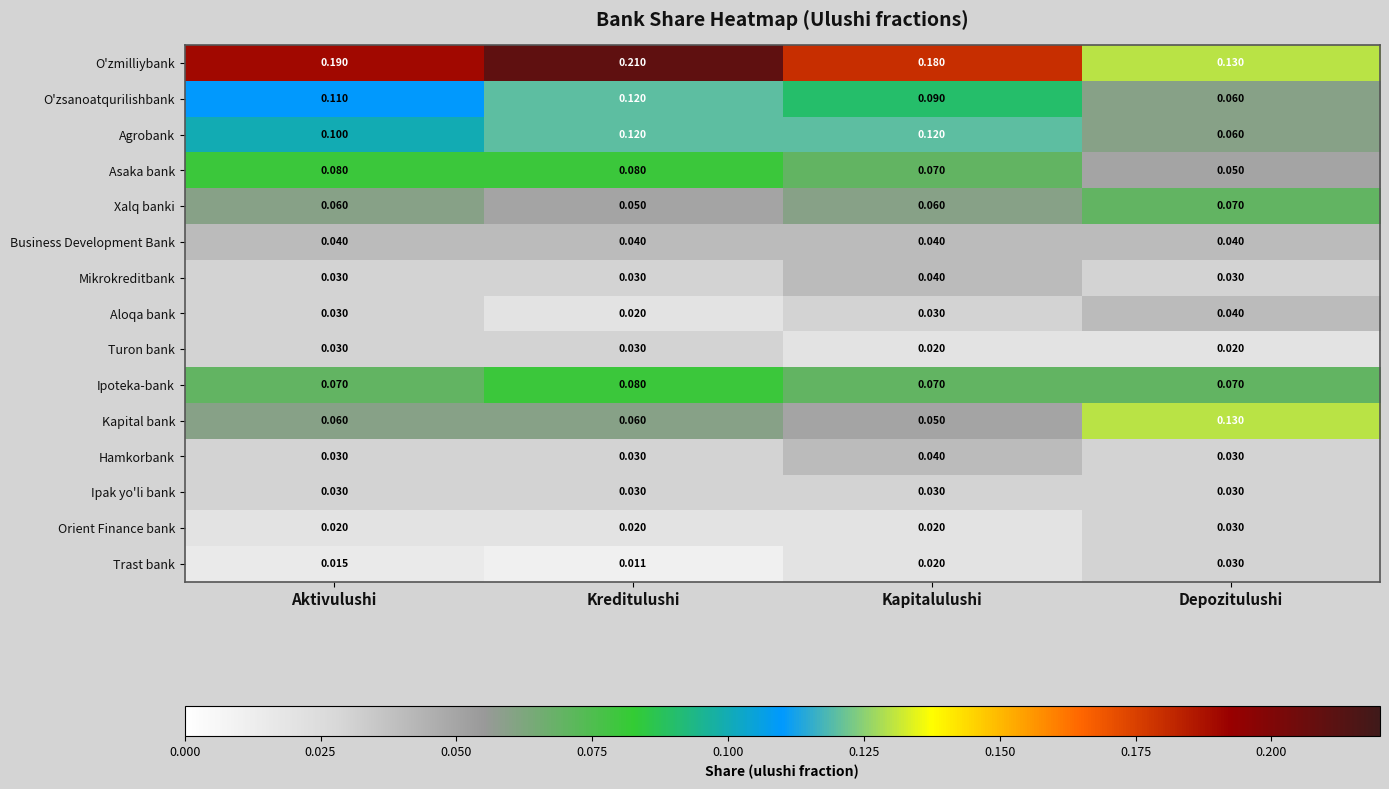

At how many categories does at least one series exceed 0?

4